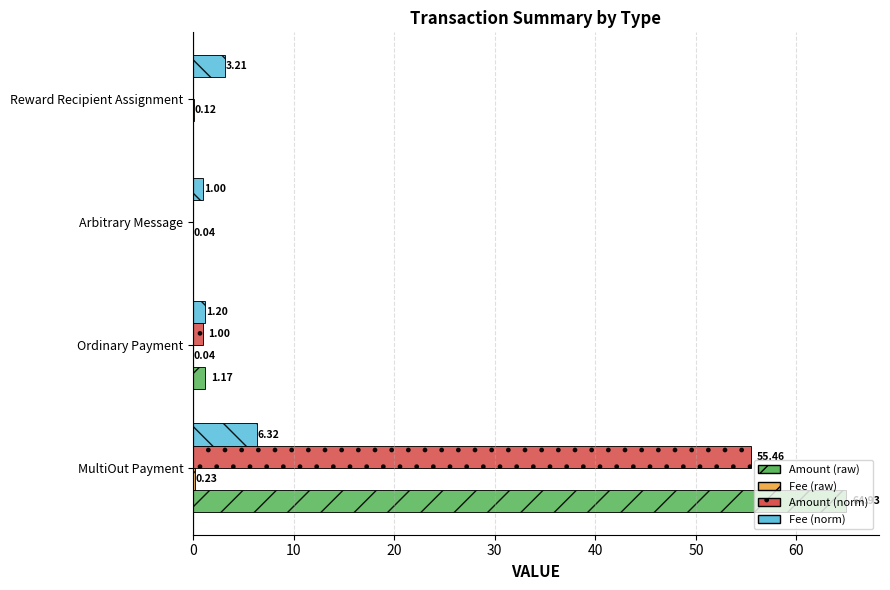

Count the number of data series in this chart.

4